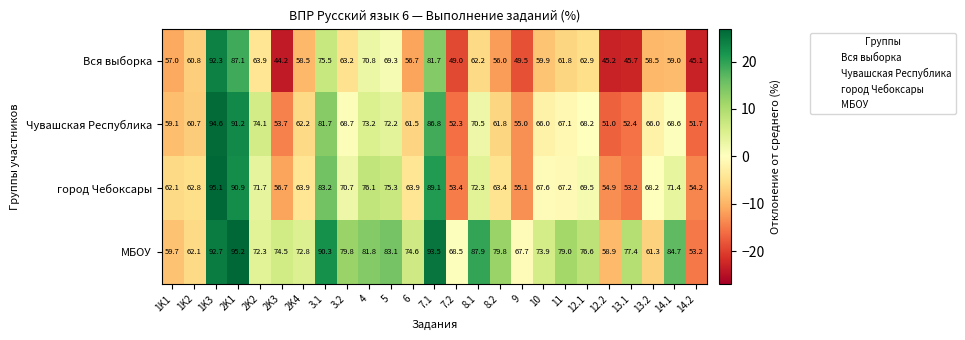

The value of Чувашская Республика at 12.2 is 74.8. True or false?

False